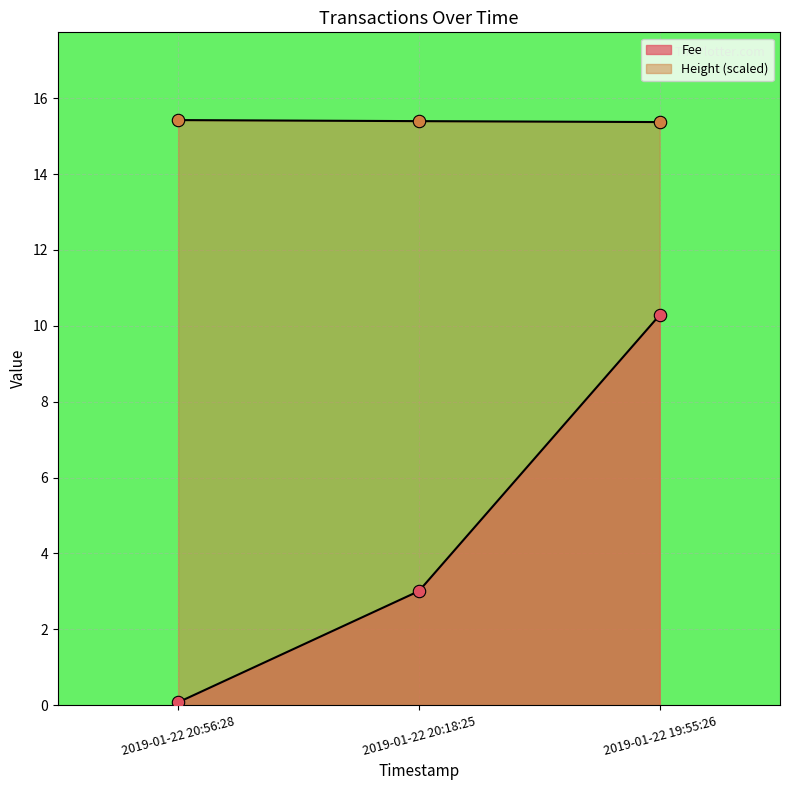

At how many categories does at least one series exceed 0?

3